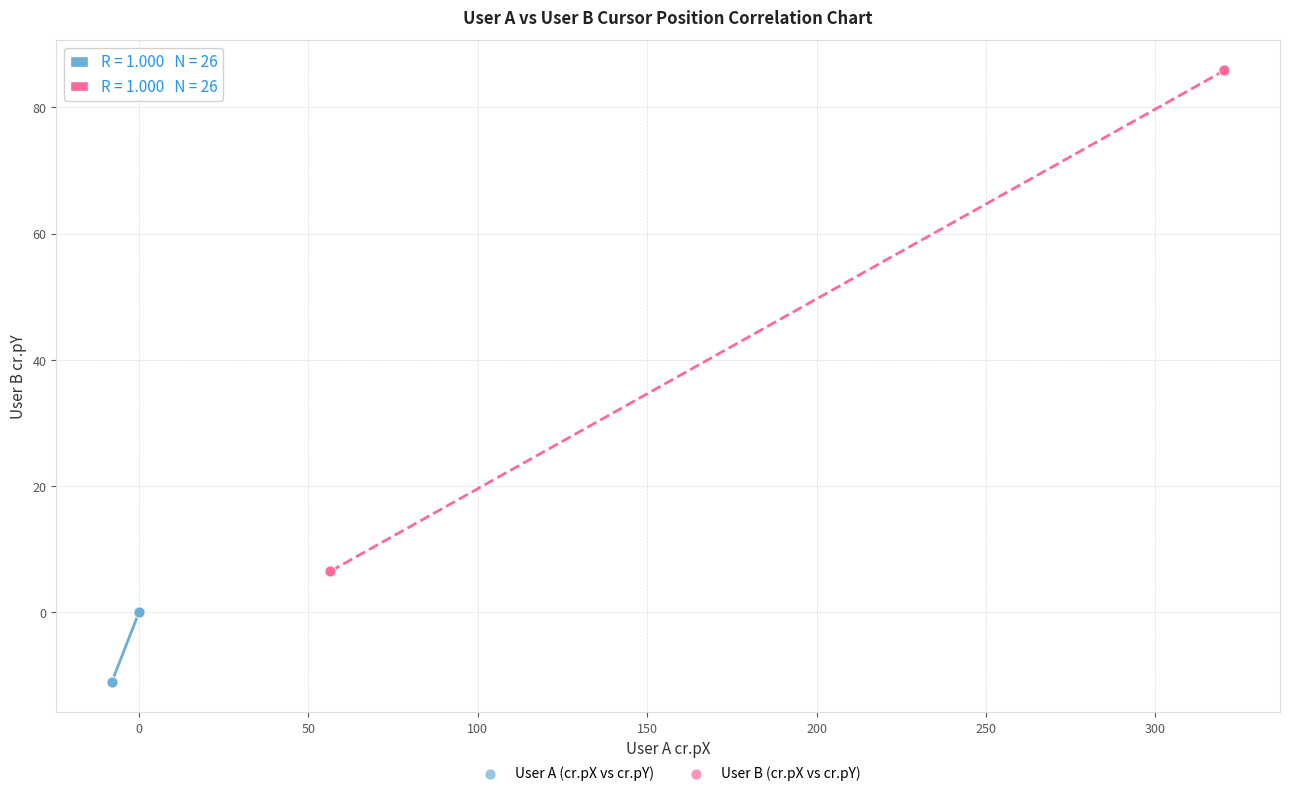

Which series has the widest spread of Y values?

User B (cr.pX vs cr.pY)